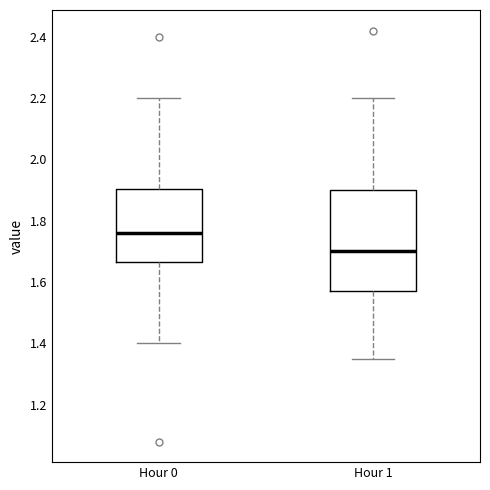

Where does the median line of the box for Hour 0 sit on the y-axis? The values are not printed on the chart, so give them approximately, as read against the axis.

1.76